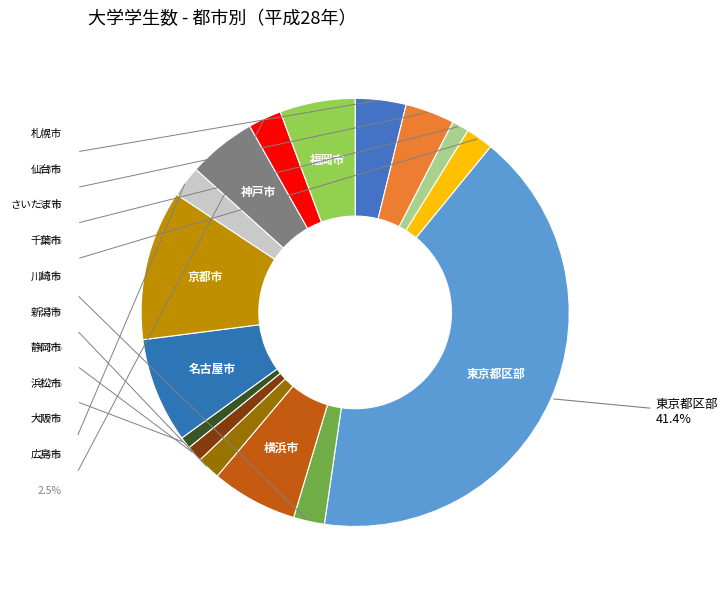

Which has a higher value, 神戸市 or 新潟市?

神戸市